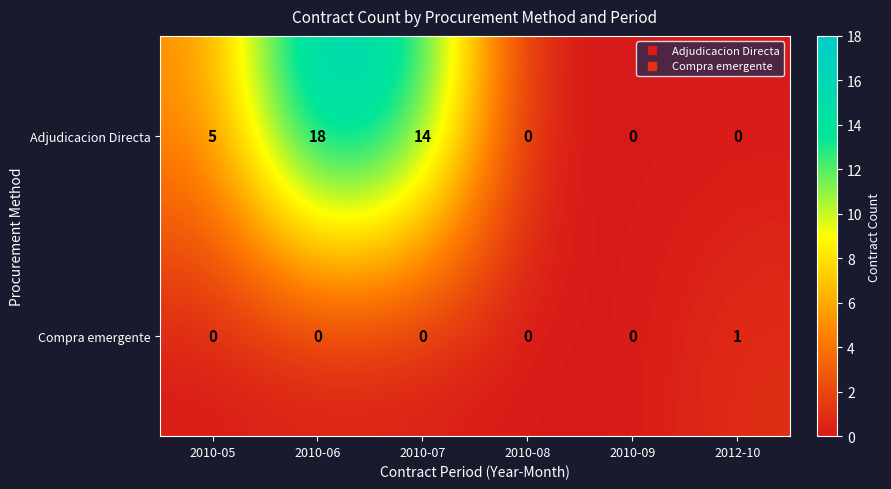

Rank the series by their maximum value, from lowest to highest.

Compra emergente, Adjudicacion Directa